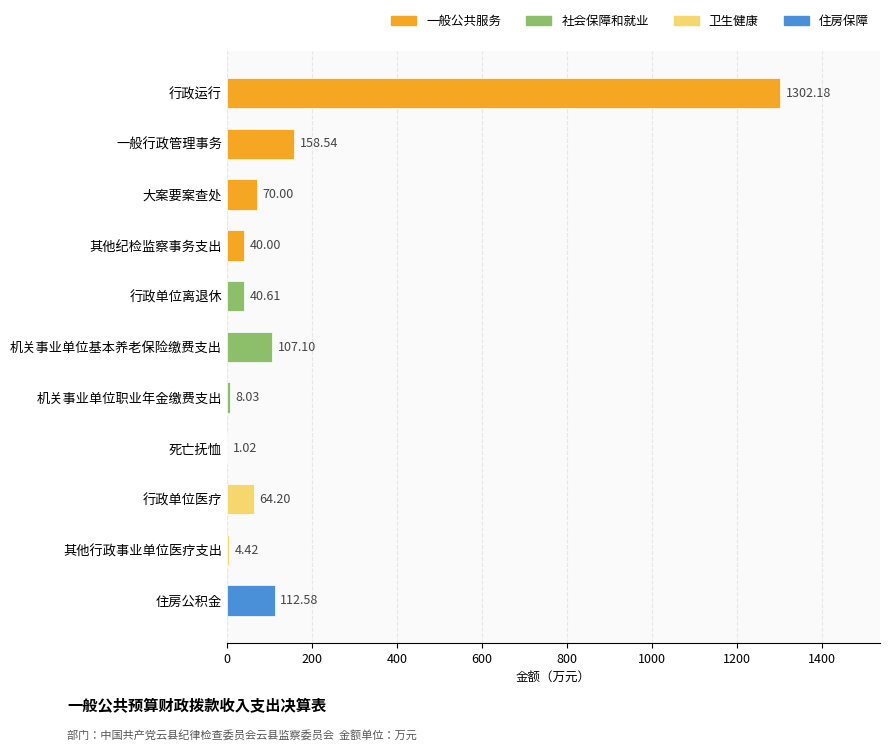

Which category has the highest value across all series?

行政运行